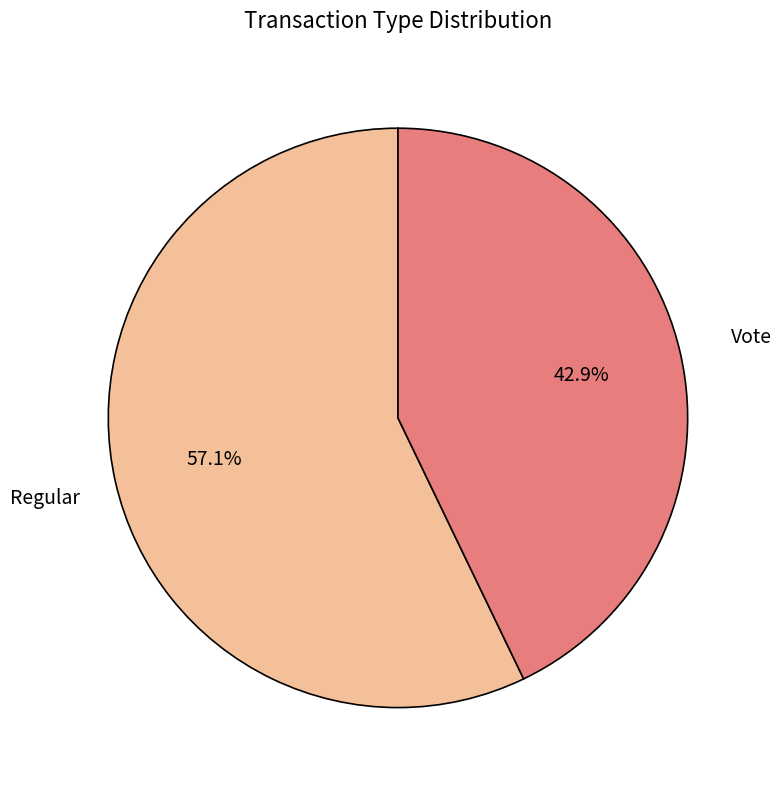

Is there any slice that represents more than half of the pie?

Yes